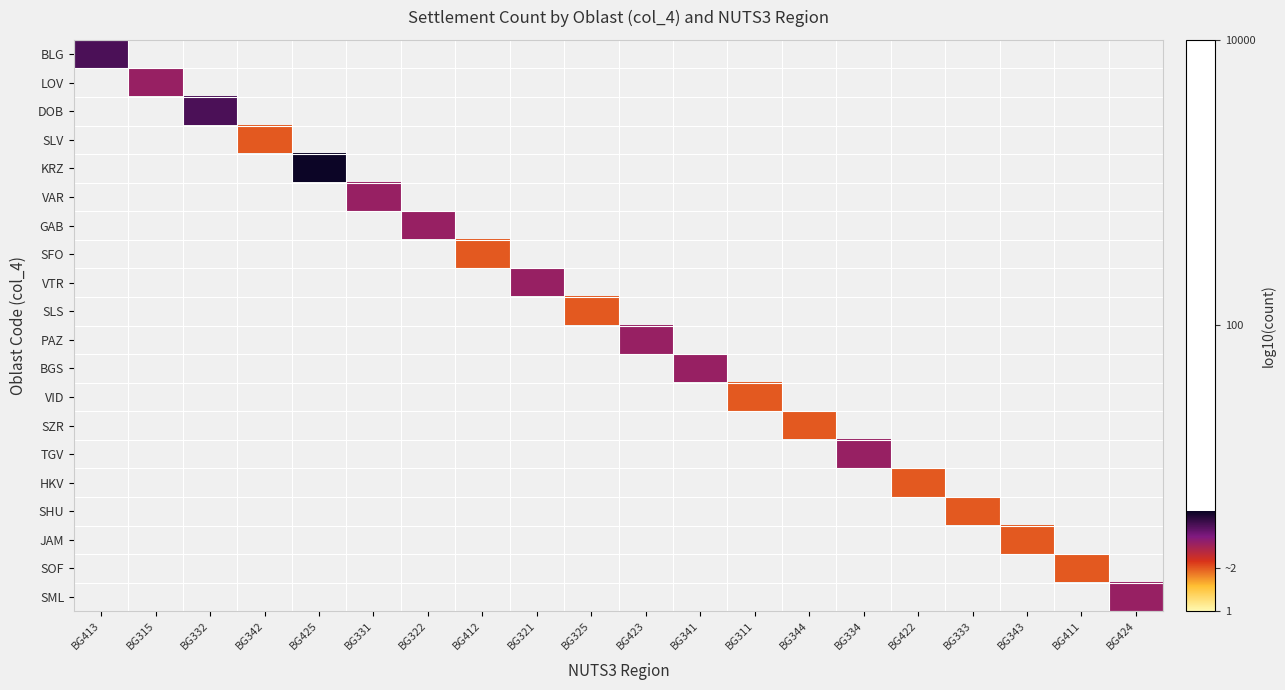

What is the minimum value shown in the chart?

0.3